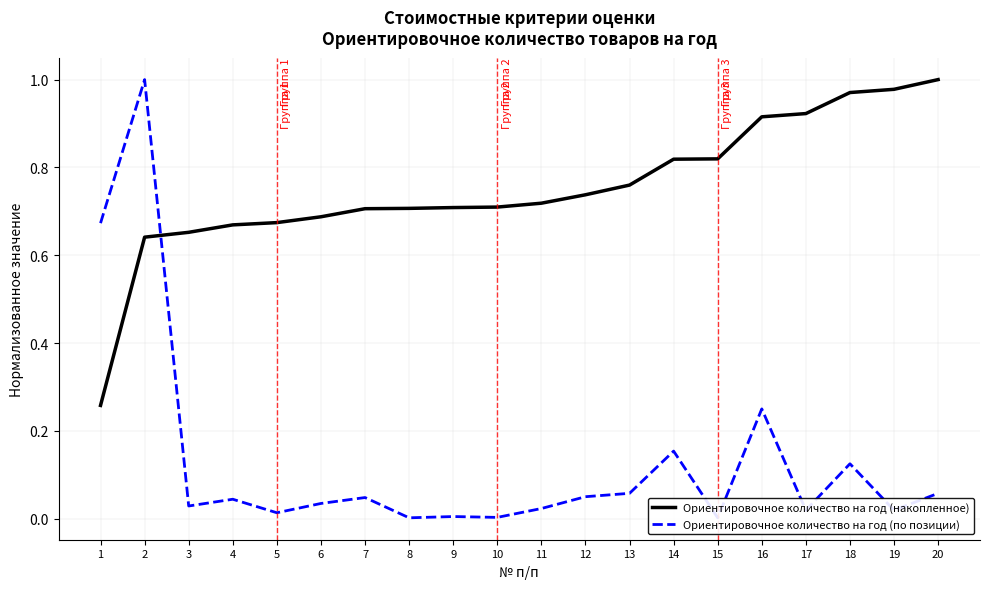

What is the difference between the maximum and minimum values in the Ориентировочное количество на год (по позиции) series?

1.0